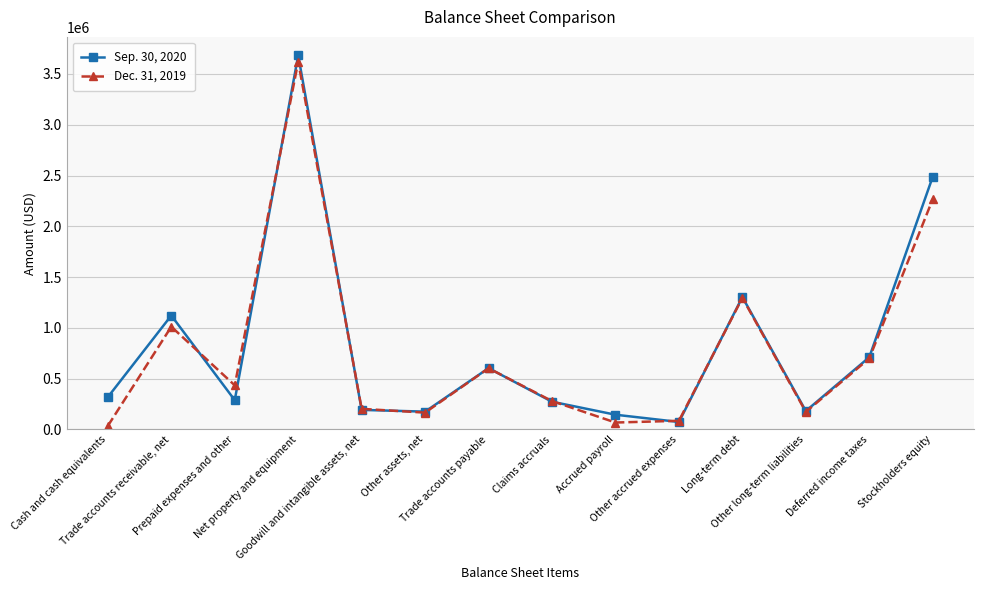

Where is the first local maximum for Sep. 30, 2020?

Trade accounts receivable, net